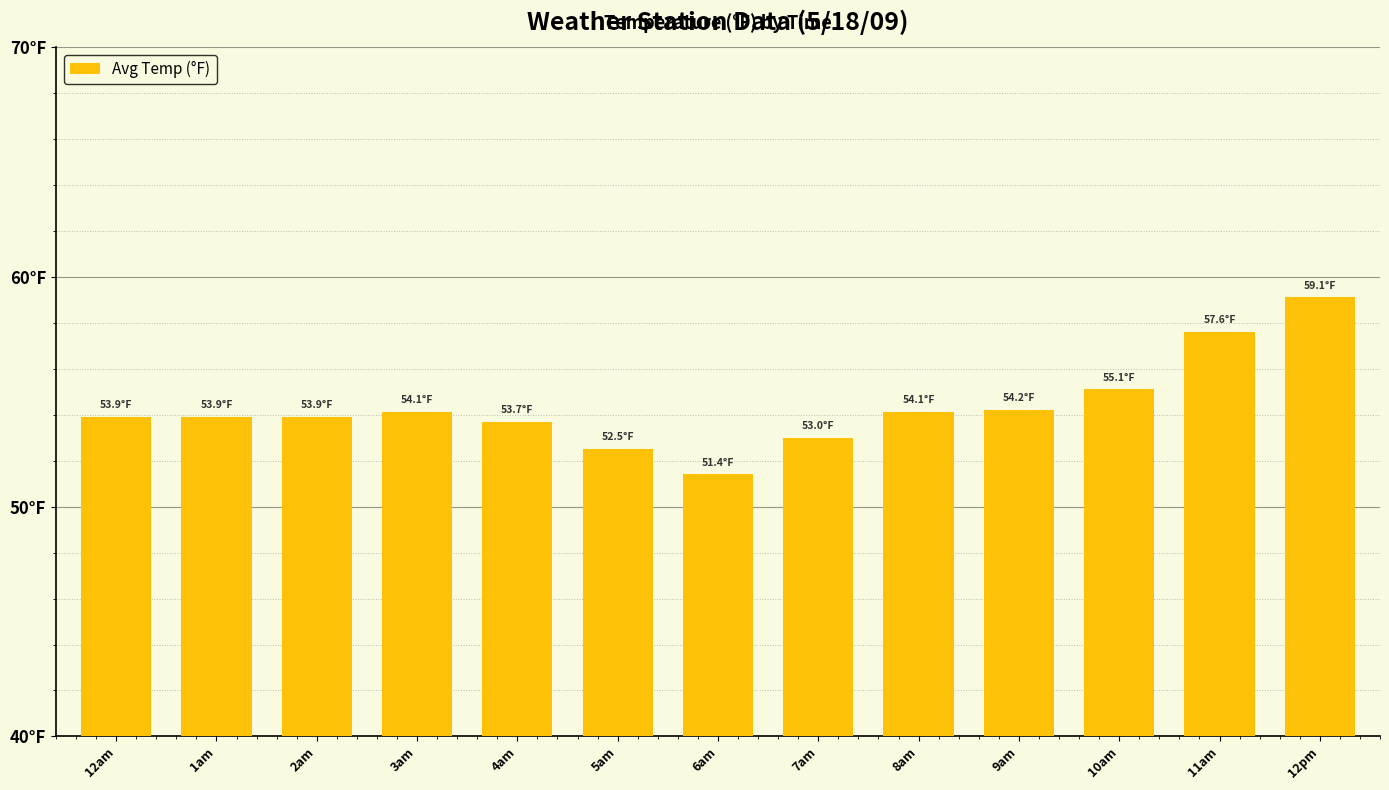

What is the minimum value shown in the chart?

51.4